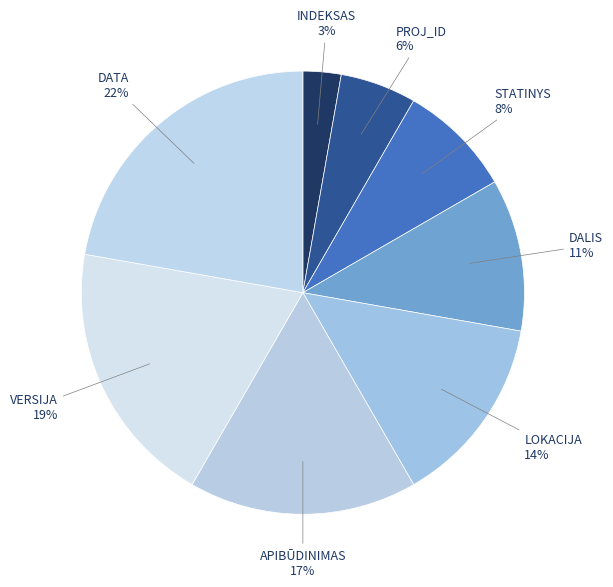

To the nearest percent, what is the combined percentage of APIBŪDINIMAS and VERSIJA?

36%